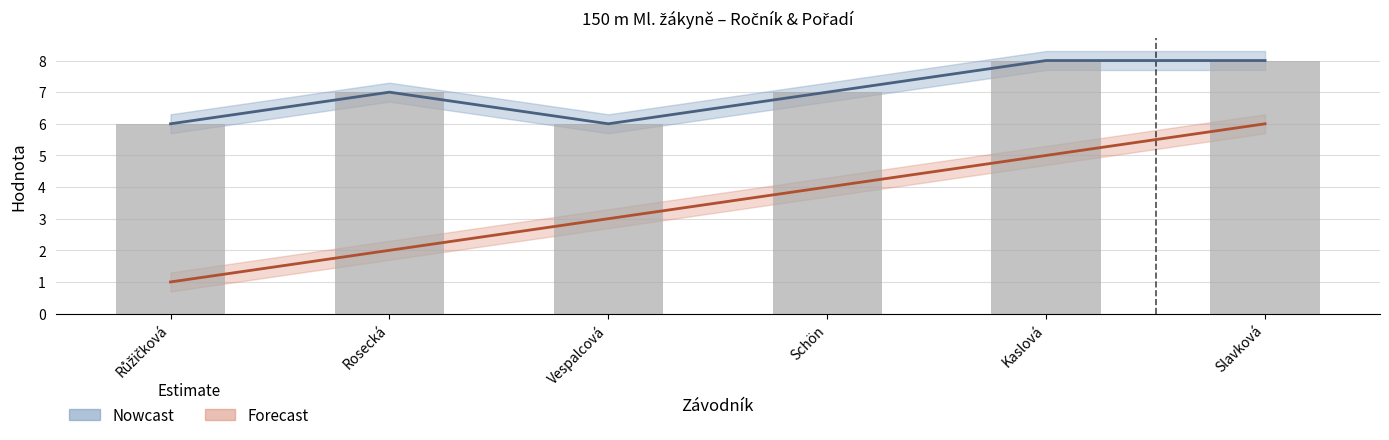

What is the difference between the maximum and minimum values?

2